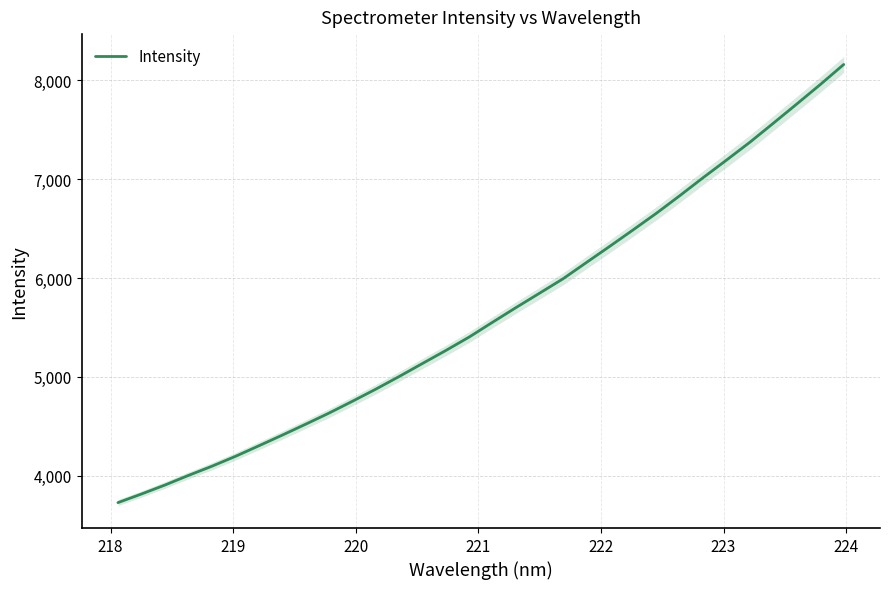

How many distinct data groups are displayed?

1